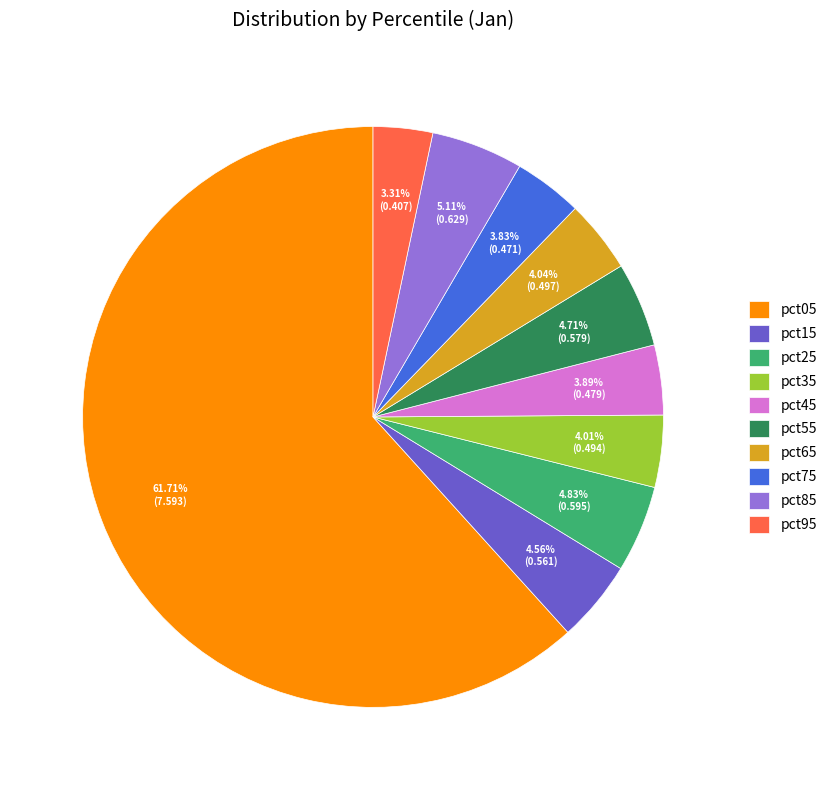

To the nearest percent, what is the combined percentage of pct55 and pct25?

10%